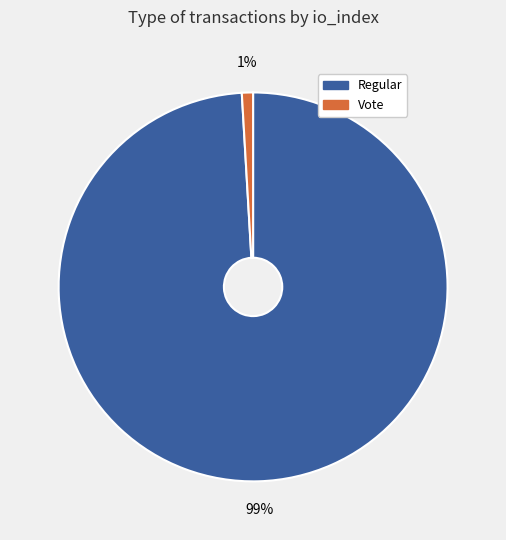

What percentage is the Vote slice, to the nearest percent?

1%